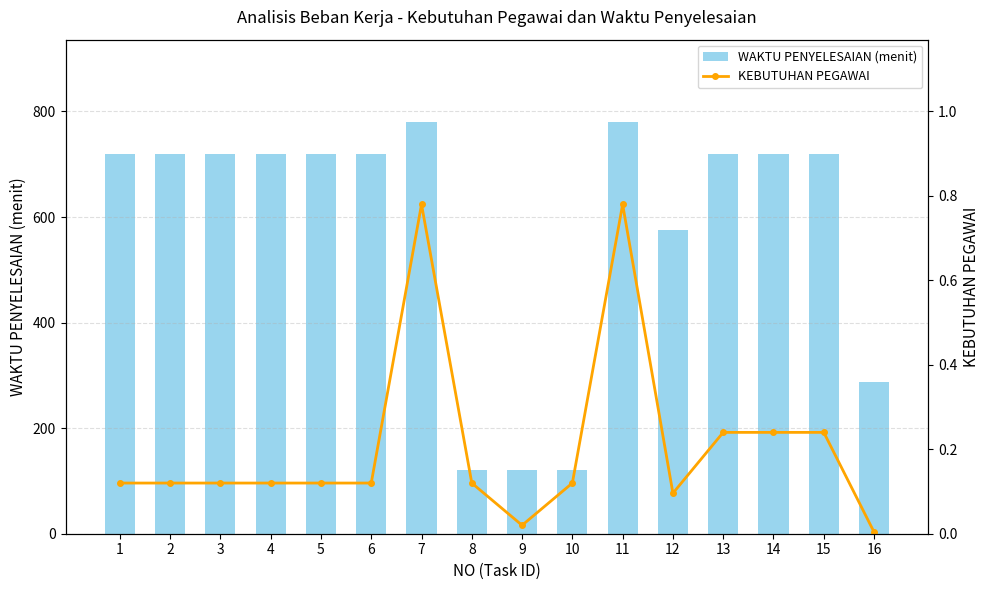

The value of KEBUTUHAN PEGAWAI at 15 is 0.4. True or false?

False